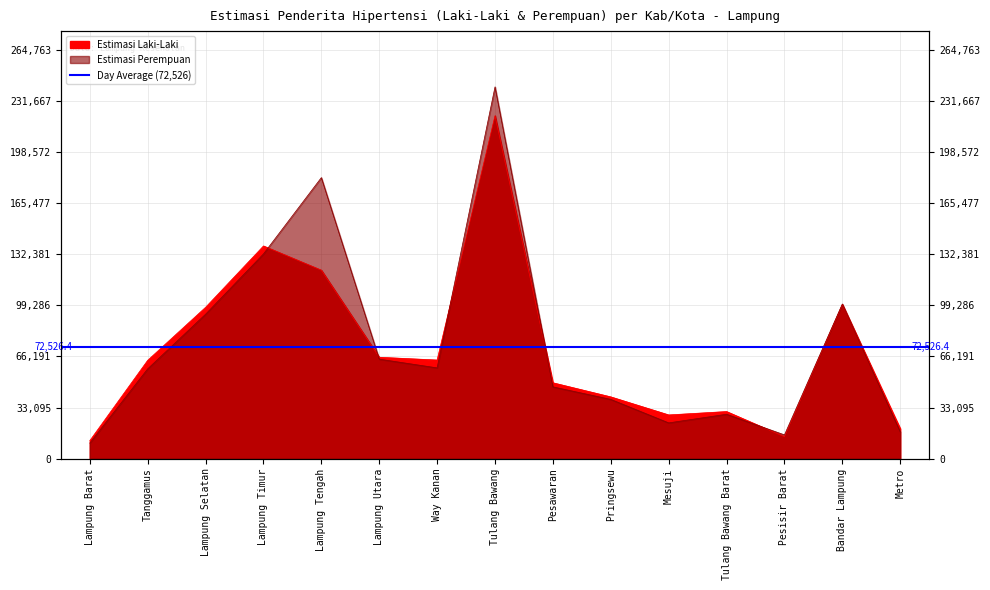

How many lines are shown in the chart?

2